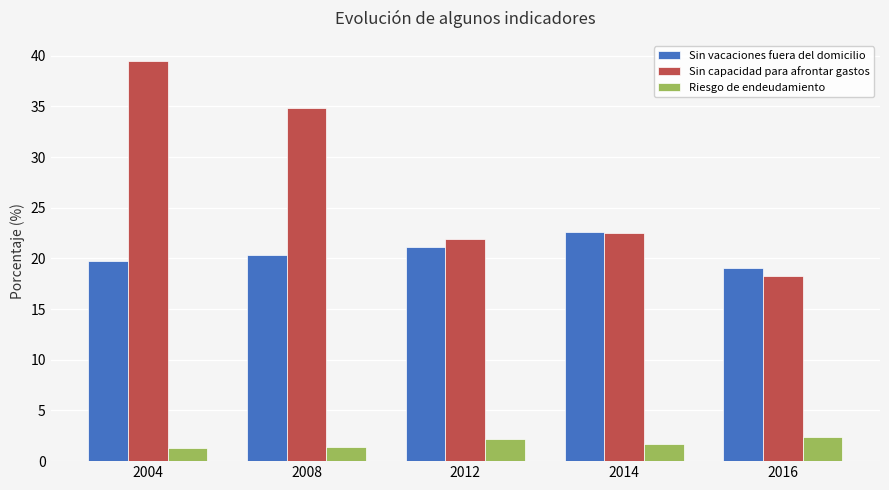

Where does the Sin capacidad para afrontar gastos series first go above 22?

2004